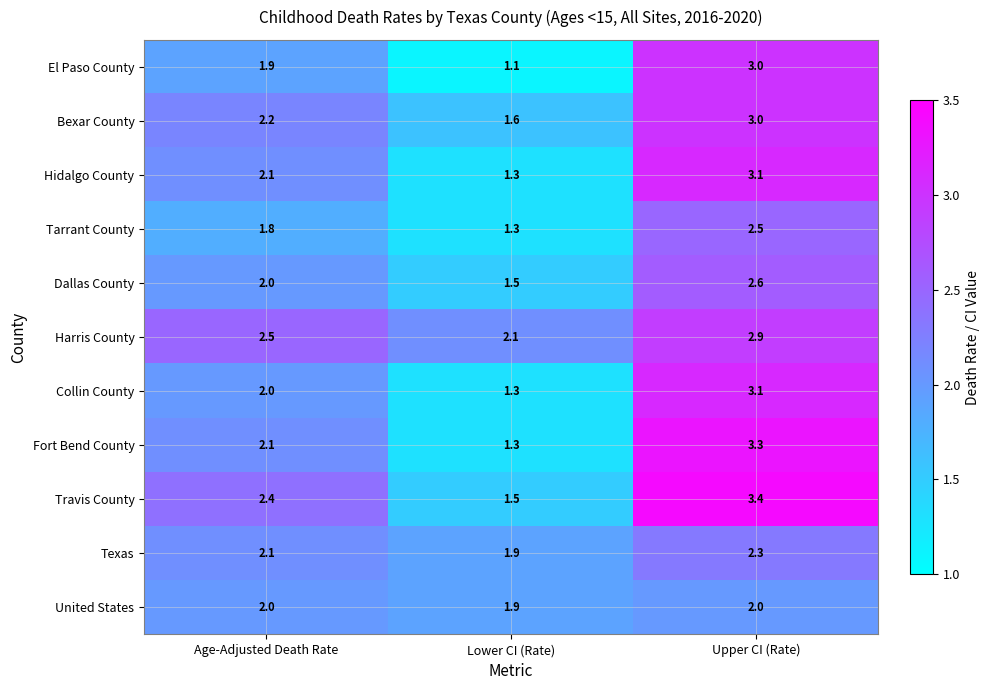

What is the approximate value of Tarrant County at Upper CI (Rate)?

2.5